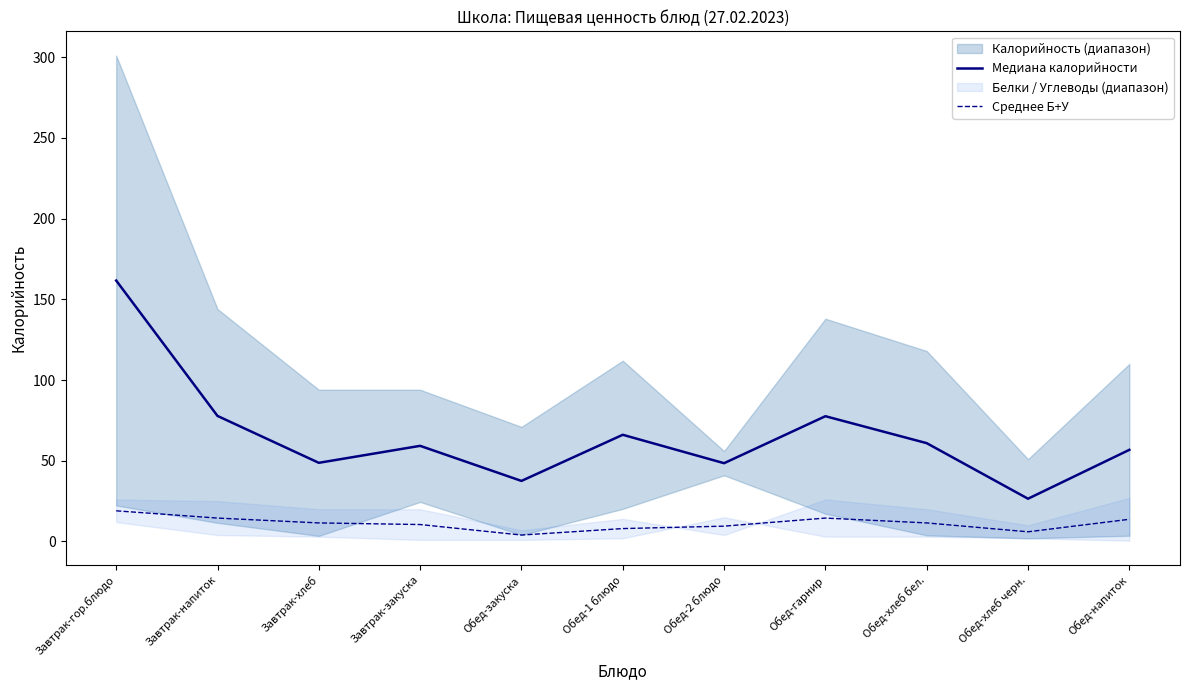

Is this an area chart (filled region under the line)?

No